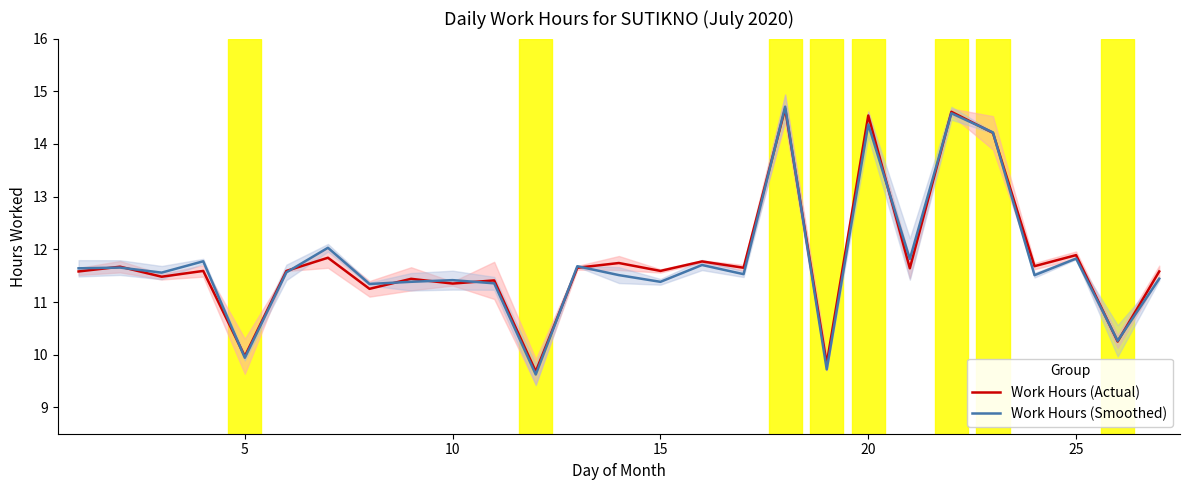

Rank the series by their maximum value, from lowest to highest.

Work Hours (Actual), Work Hours (Smoothed)